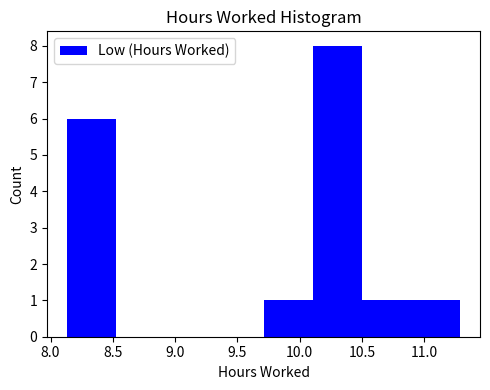

What is the height of the bar covering 9.710 to 10.105 on the x-axis? Neither the bar edges nor the heights are printed on the chart, so give them approximately, as read against the axes.

1